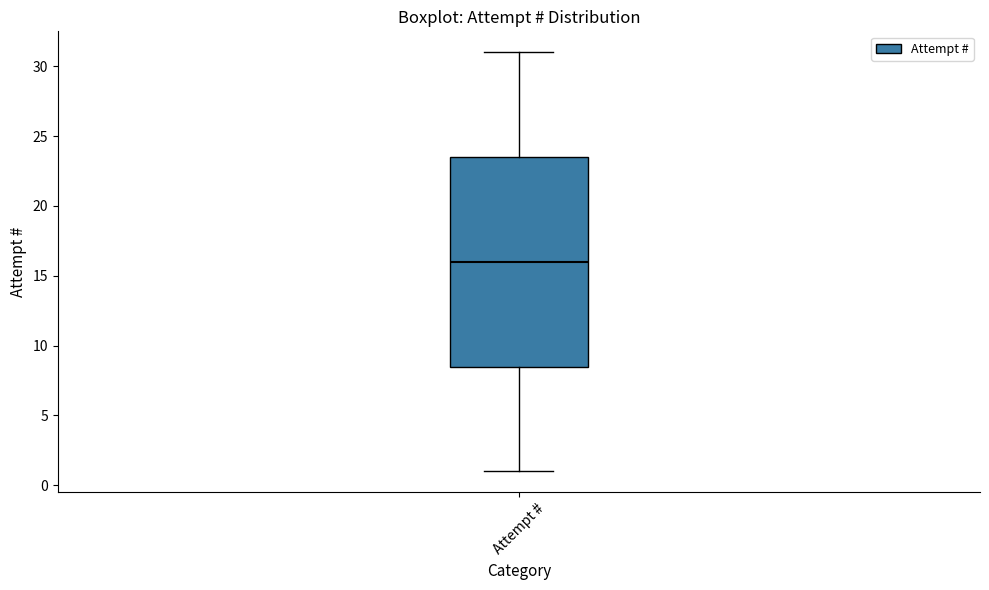

Transcribe this box plot: give where the median line is, the range the box spans, and where the two whiskers end, as read against the y-axis. The values are not printed on the chart, so give them approximately, as read against the axis.

median 16.0, box 8.5 to 23.5, whiskers 1.0 to 31.0